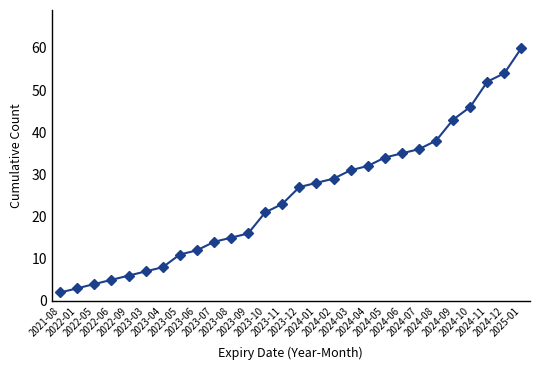

Read the value at 2023-03, to the nearest 10.

10